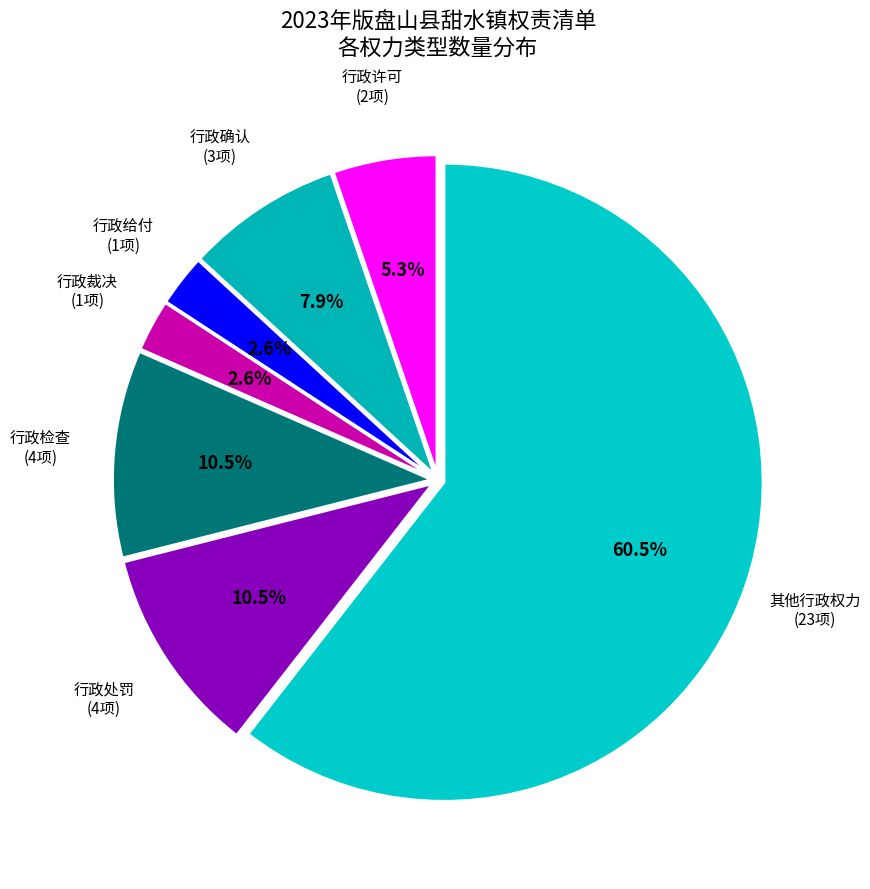

How many segments does this pie chart have?

7